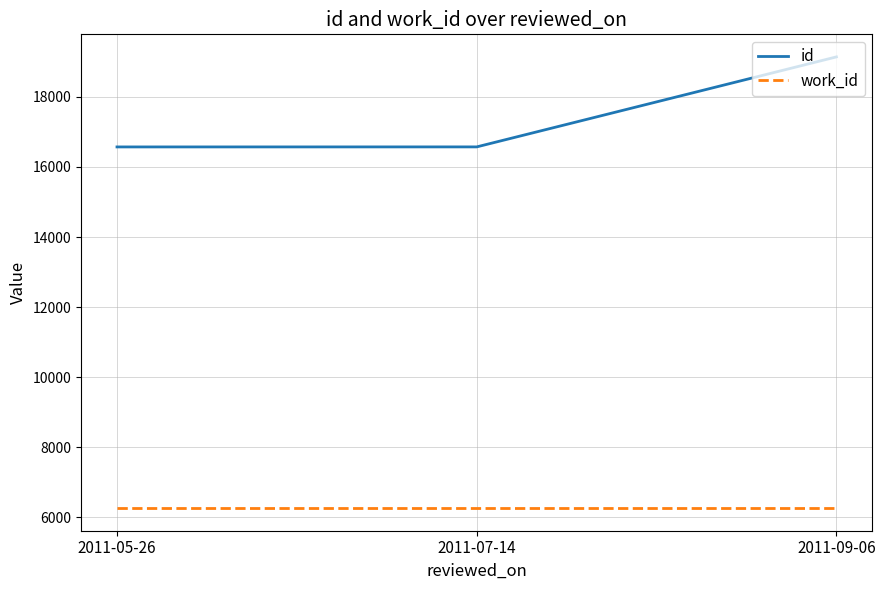

The value of id at 2011-09-06 is 19140. True or false?

True